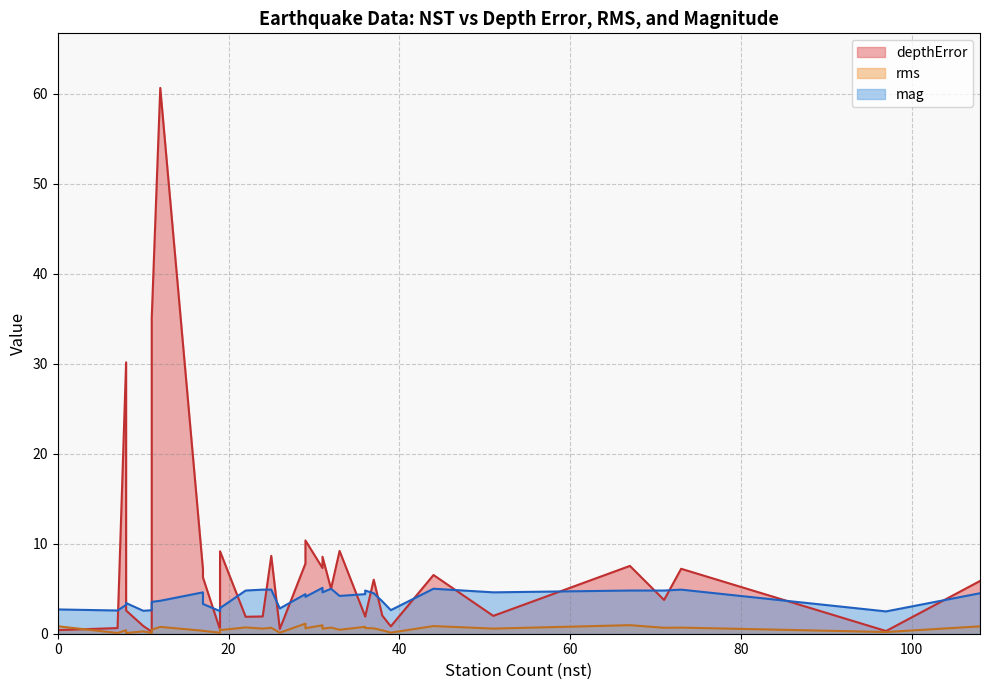

Which series has the widest spread of values?

depthError